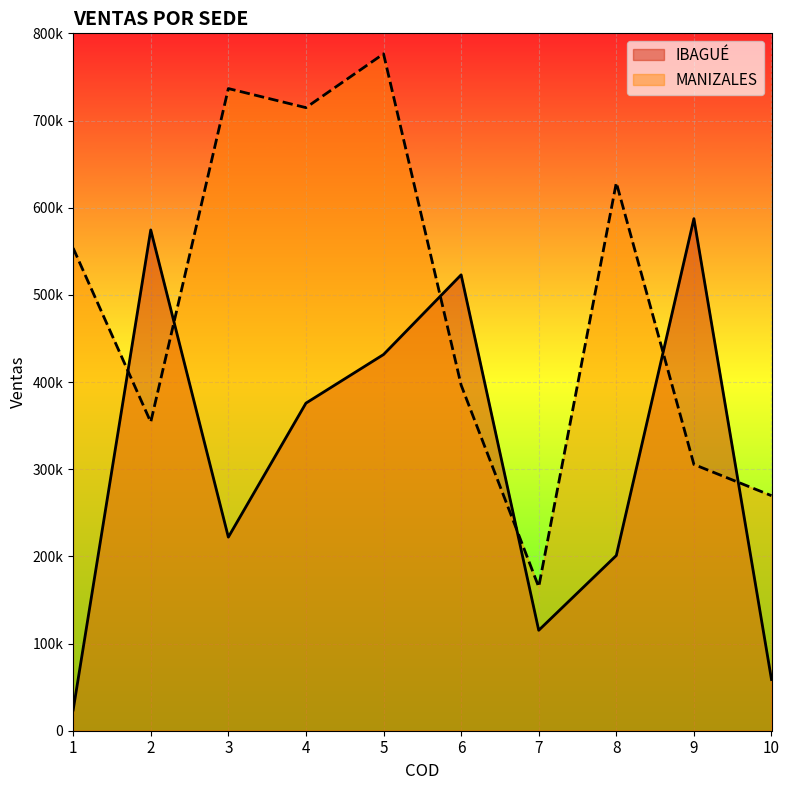

What are all the series names shown in the legend?

IBAGUÉ, MANIZALES